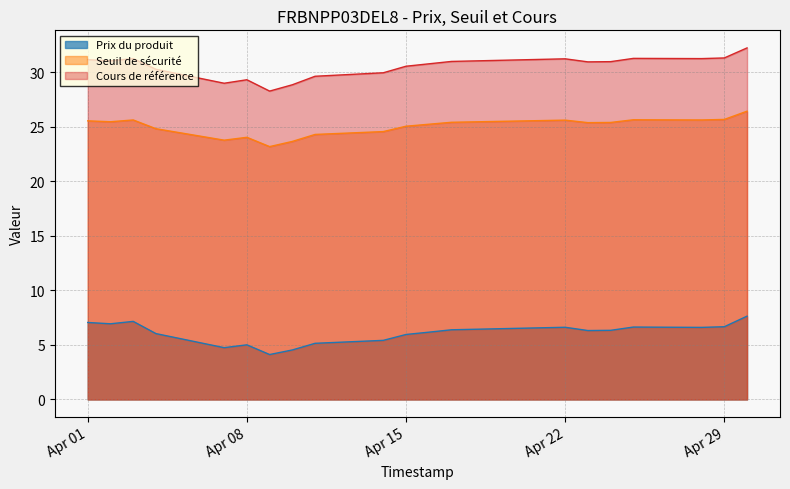

Which series has the widest spread of values?

Cours de référence